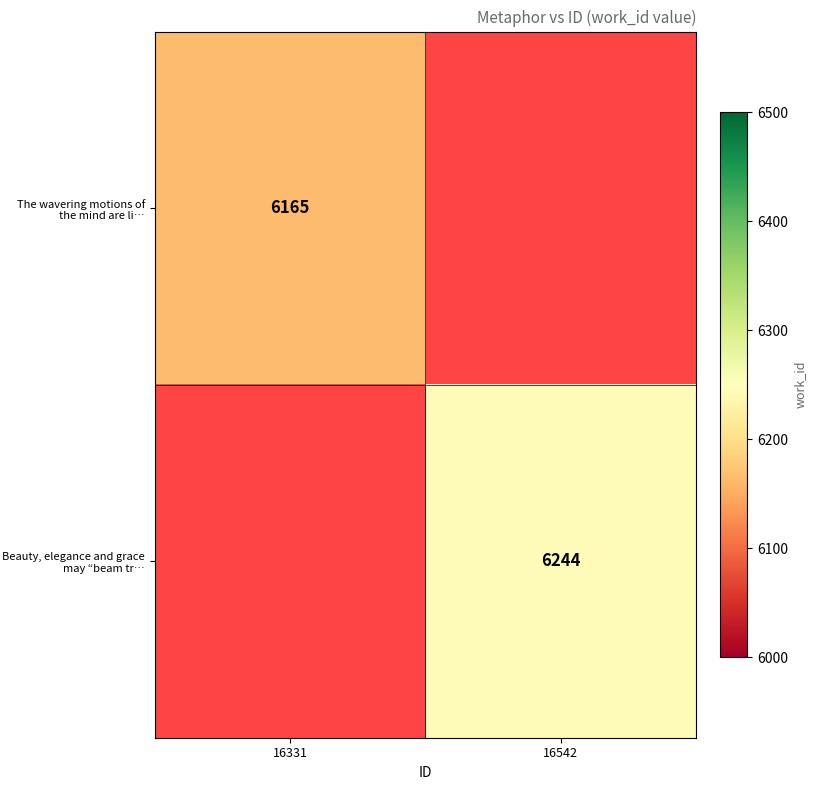

Is it true that The wavering motions of the mind are li… equals 6165 at 16331?

True